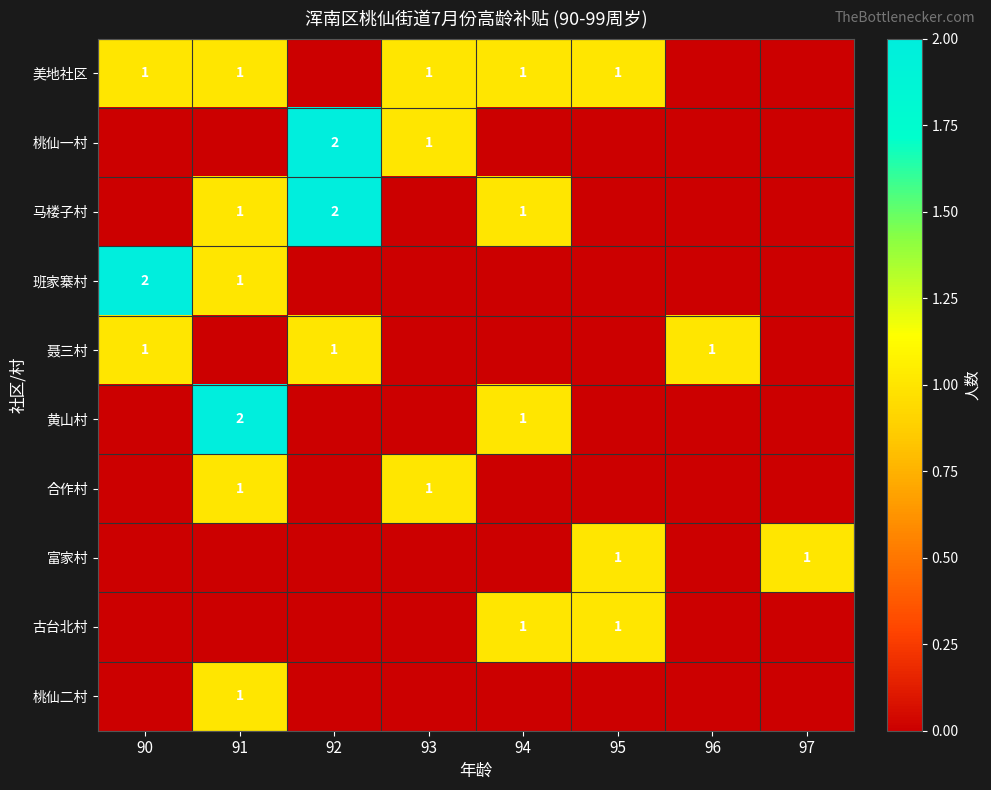

True or false: 聂三村 has a value of 1 at 92.

True